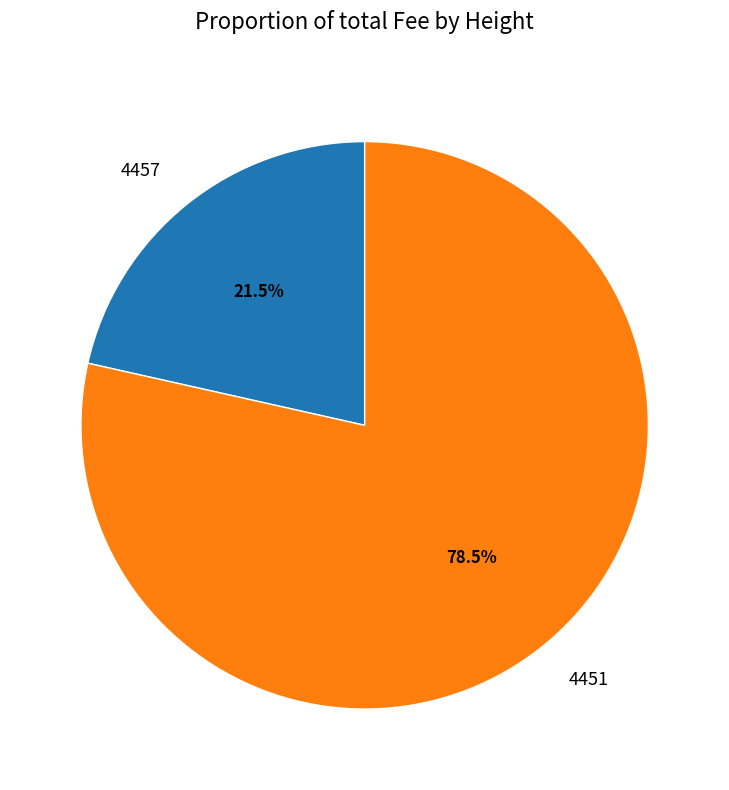

Which slice is the smallest?

4457